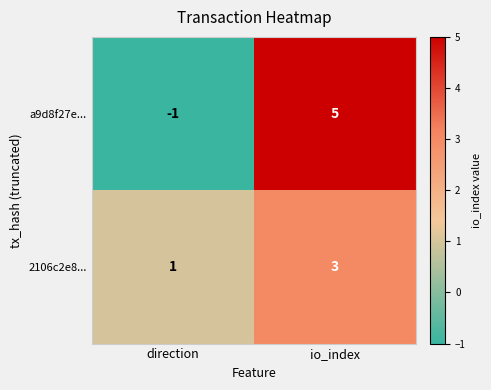

What is the total value across all series at io_index?

8